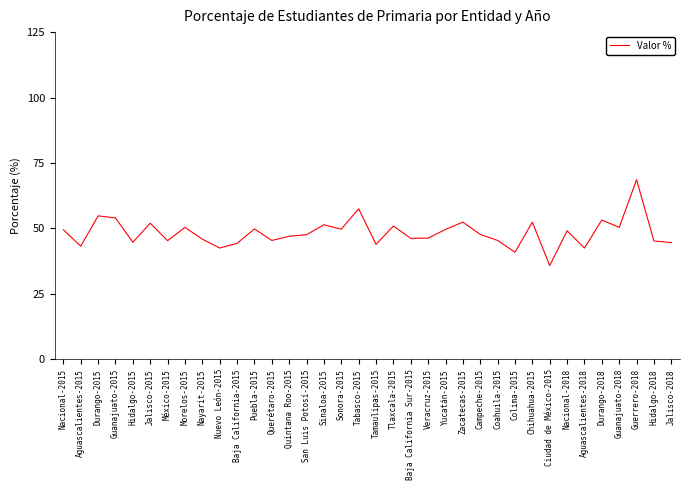

True or false: the data shows 51.4 at Sinaloa-2015.

True